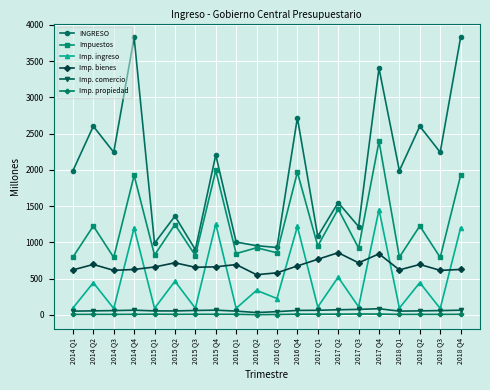

What is the label of the 11th point from the left?

2016 Q3